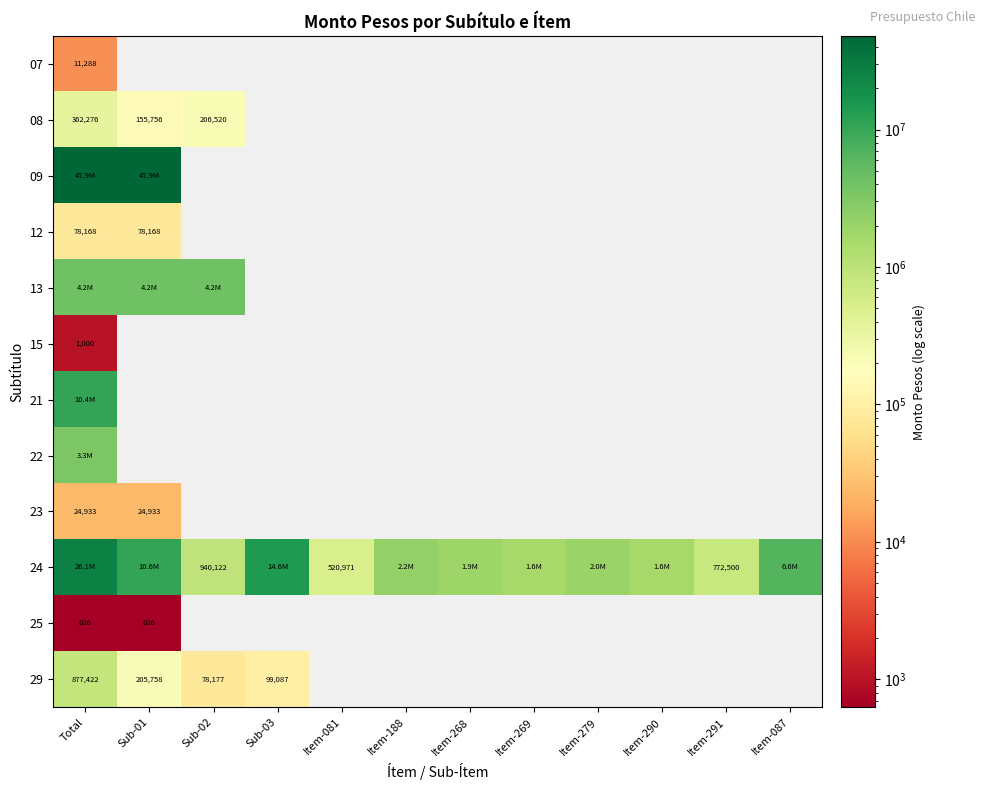

What is the spread (max minus min) of values at Item-279?

1999448